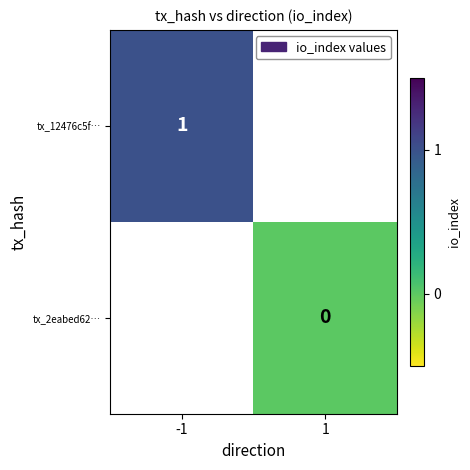

Is the value of tx_12476c5f… at -1 greater than the value of tx_2eabed62… at 1?

Yes